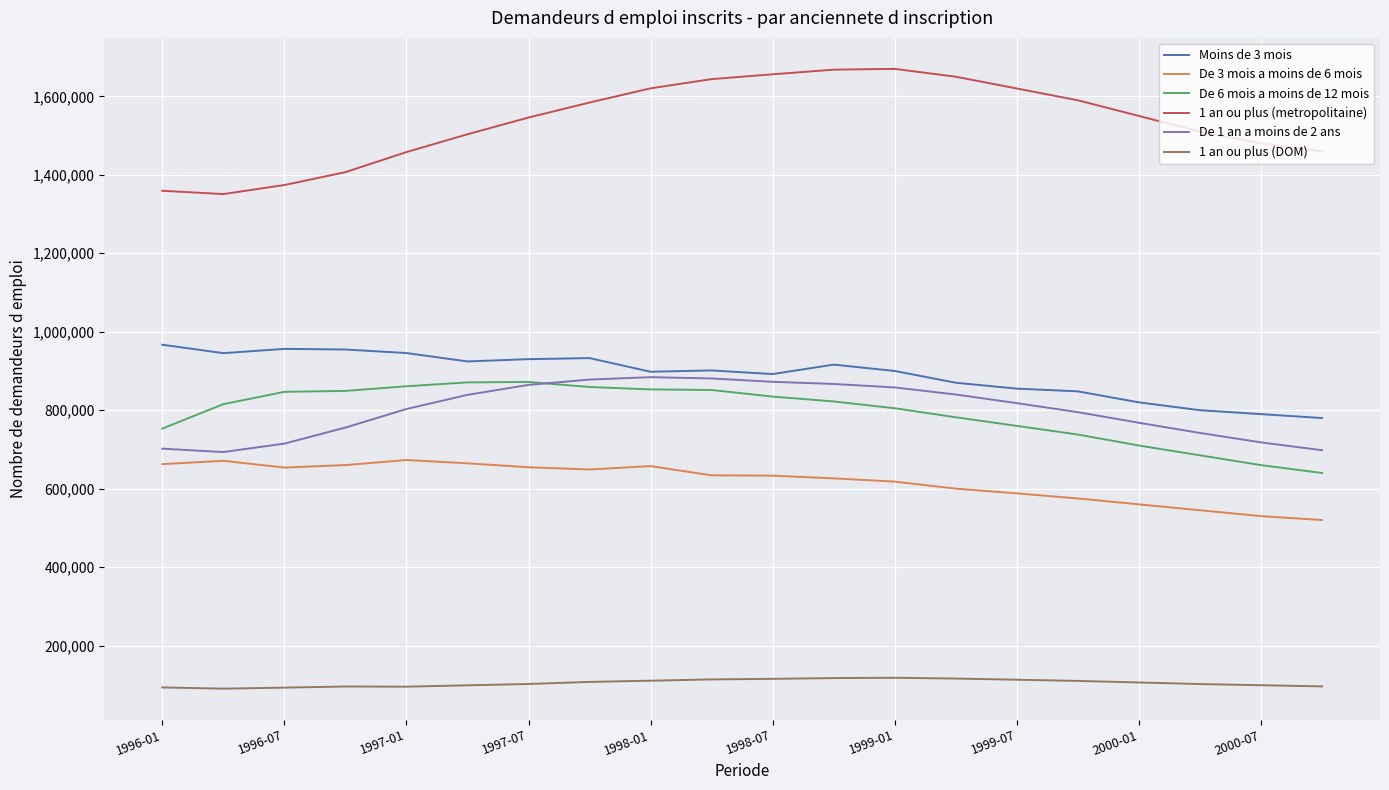

What is the difference between the second highest and second lowest values in the De 6 mois a moins de 12 mois series?

210900